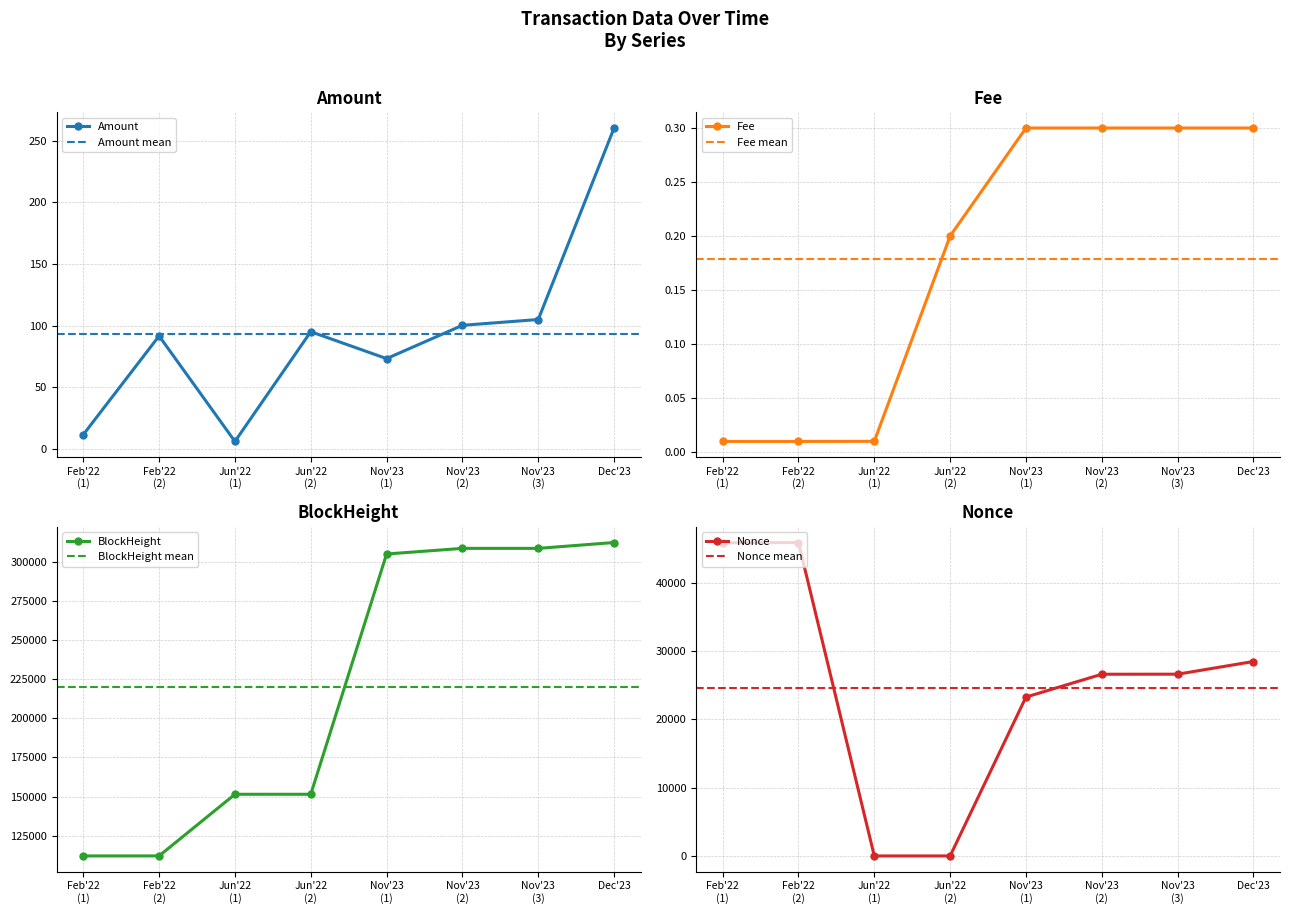

Is it true that Fee equals 0.2 at Dec'23?

False